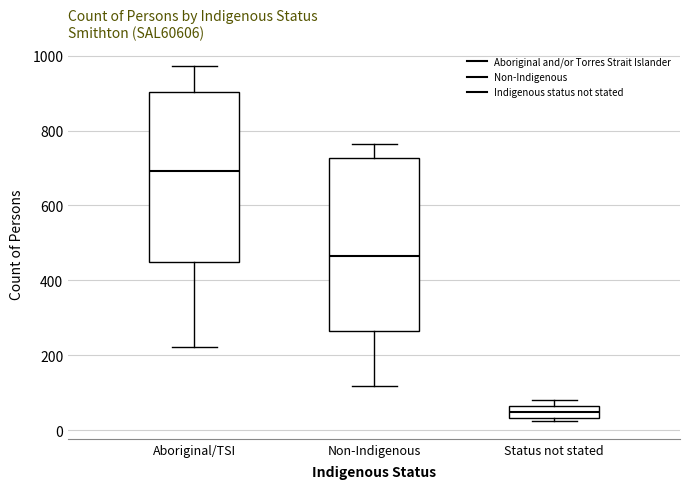

Where is the upper edge of the box for Non-Indigenous on the y-axis? The values are not printed on the chart, so give them approximately, as read against the axis.

720